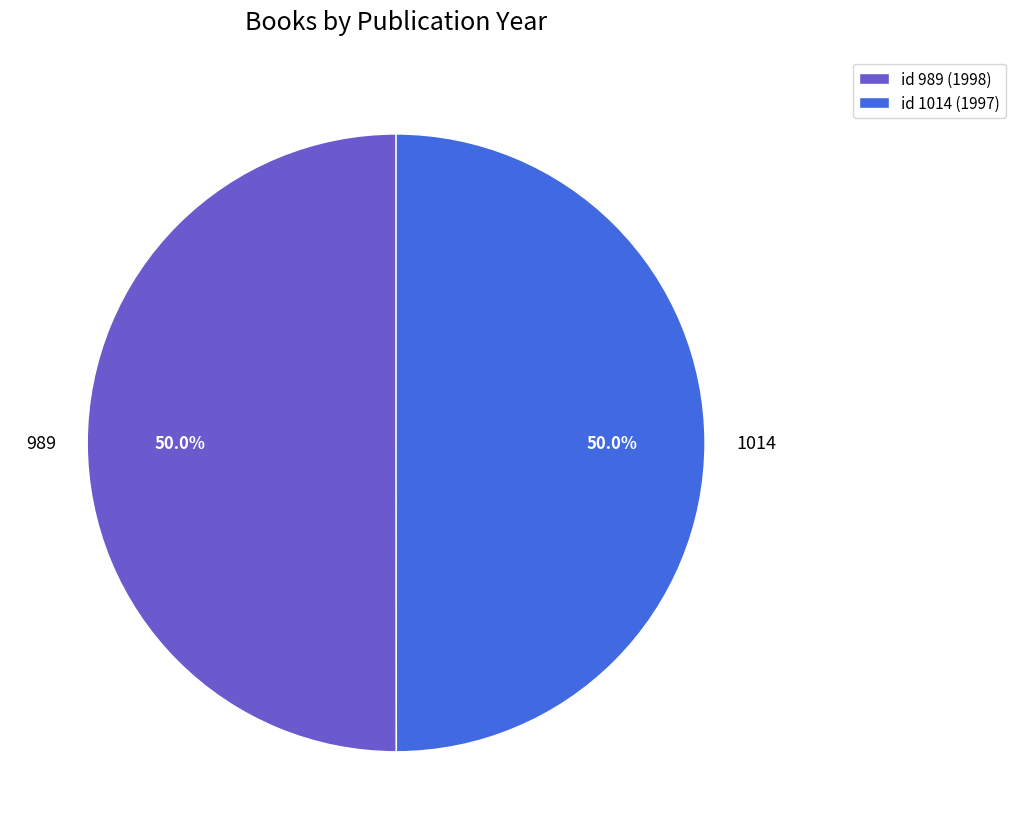

Do 989 and 1014 together represent more than half of the pie?

Yes